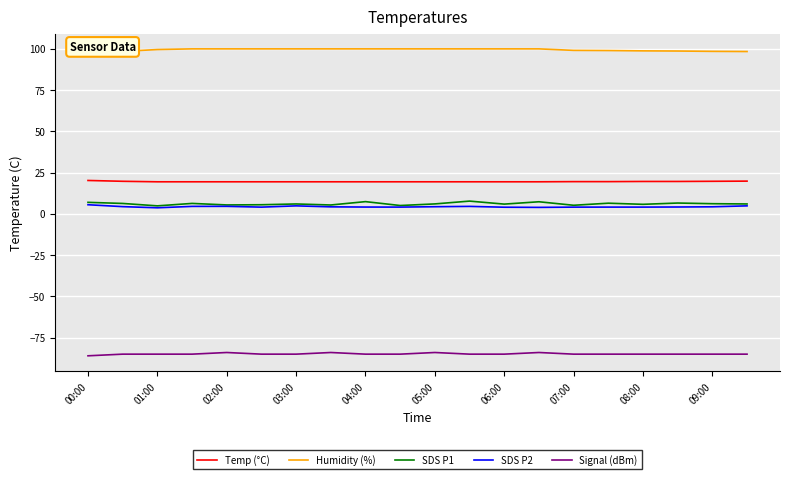

The Signal (dBm) series shows -134.5 at 03:00. True or false?

False